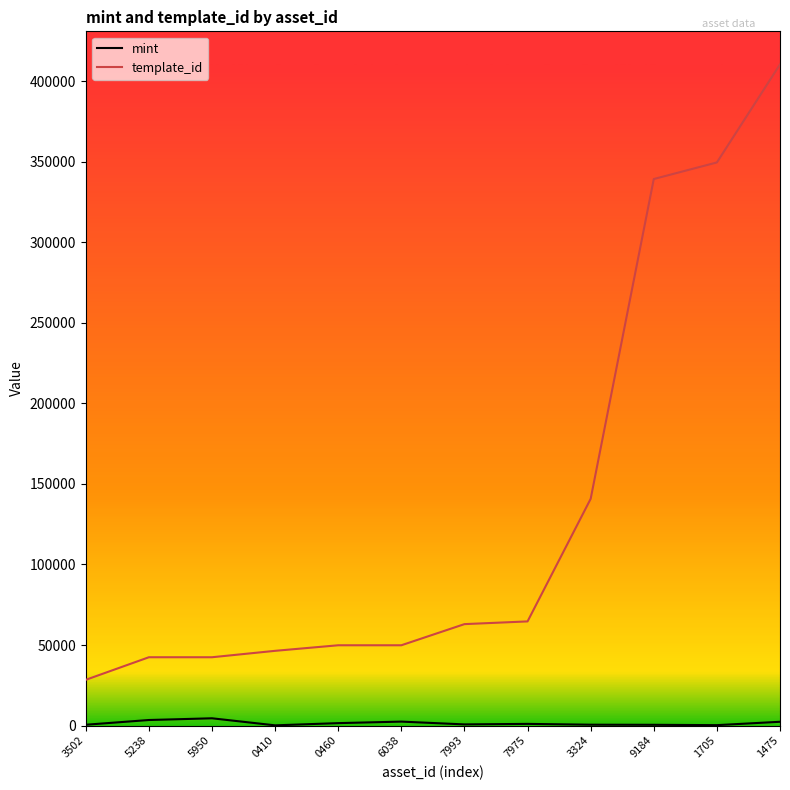

Between 7975 and 9184, which series saw the biggest shift?

template_id